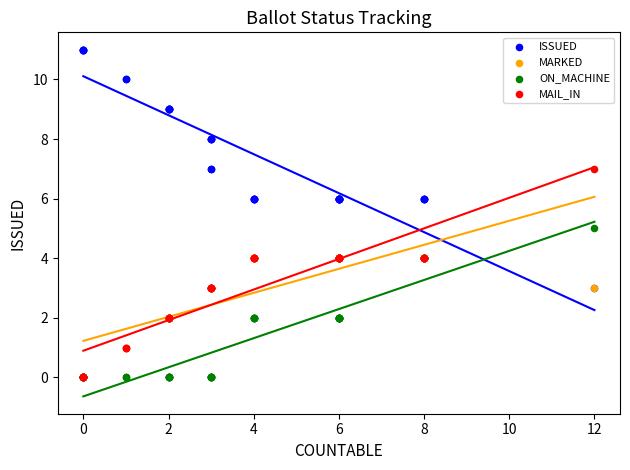

What are all the series names shown in the legend?

ISSUED, MARKED, ON_MACHINE, MAIL_IN